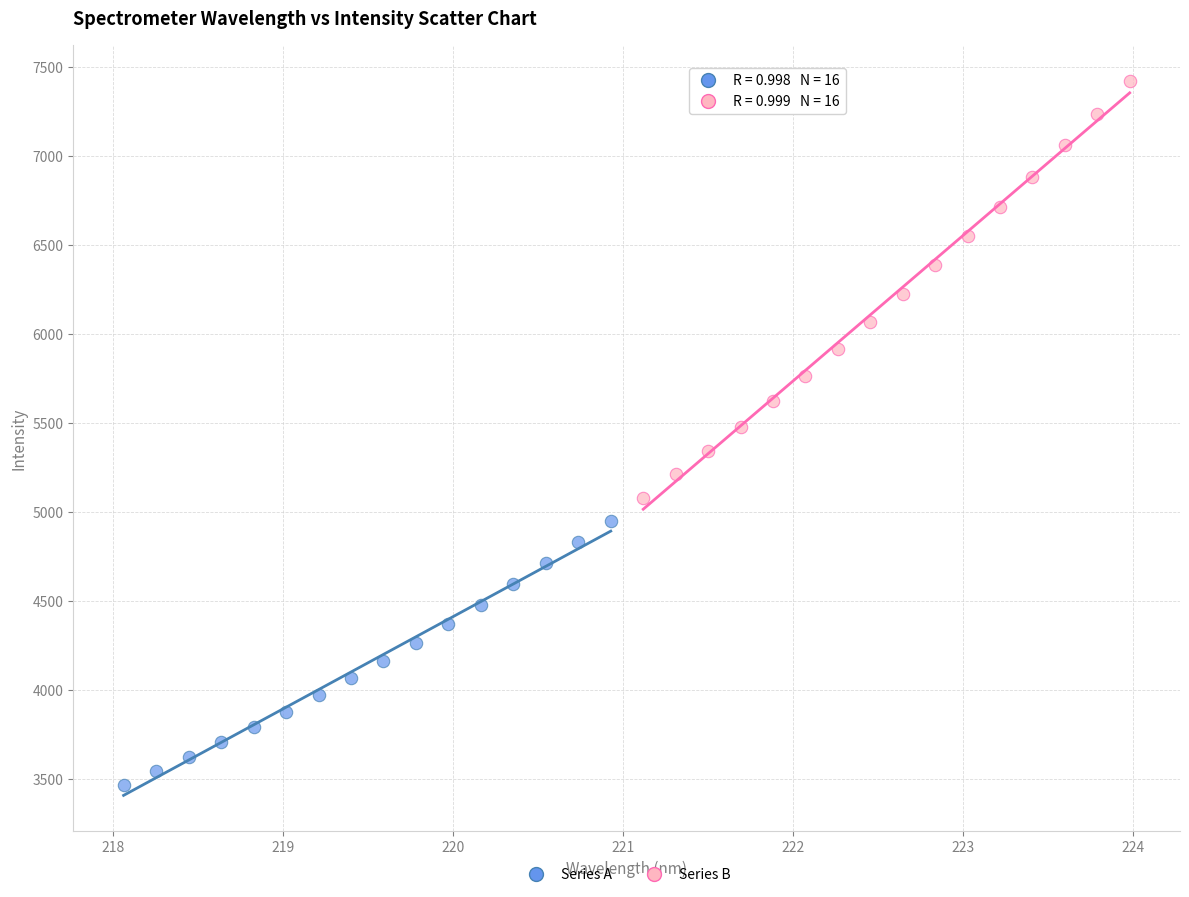

Which series contains the highest Y value?

Series B